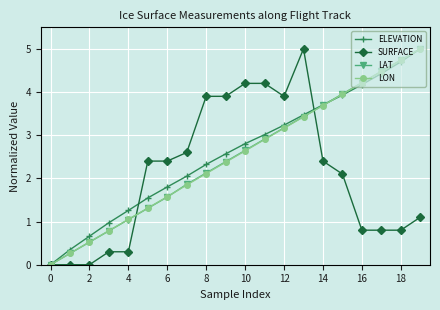

How many values in ELEVATION are above zero?

19